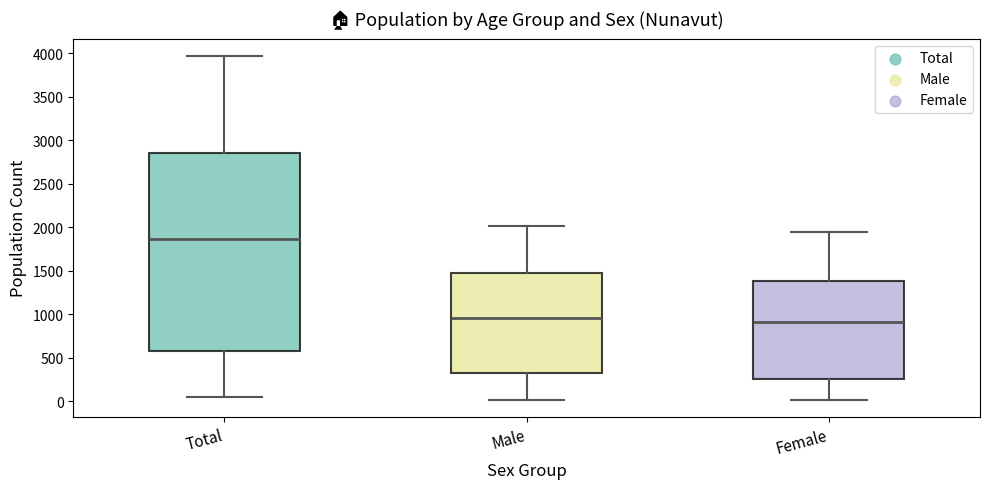

Which box has the highest median line?

Total